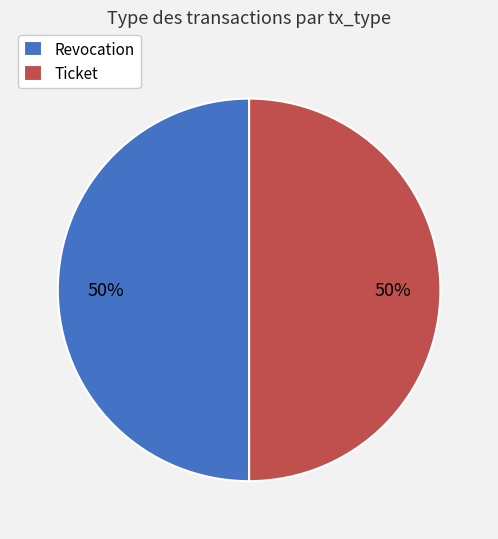

What is the ratio of the value at Ticket to the value at Revocation?

1.0